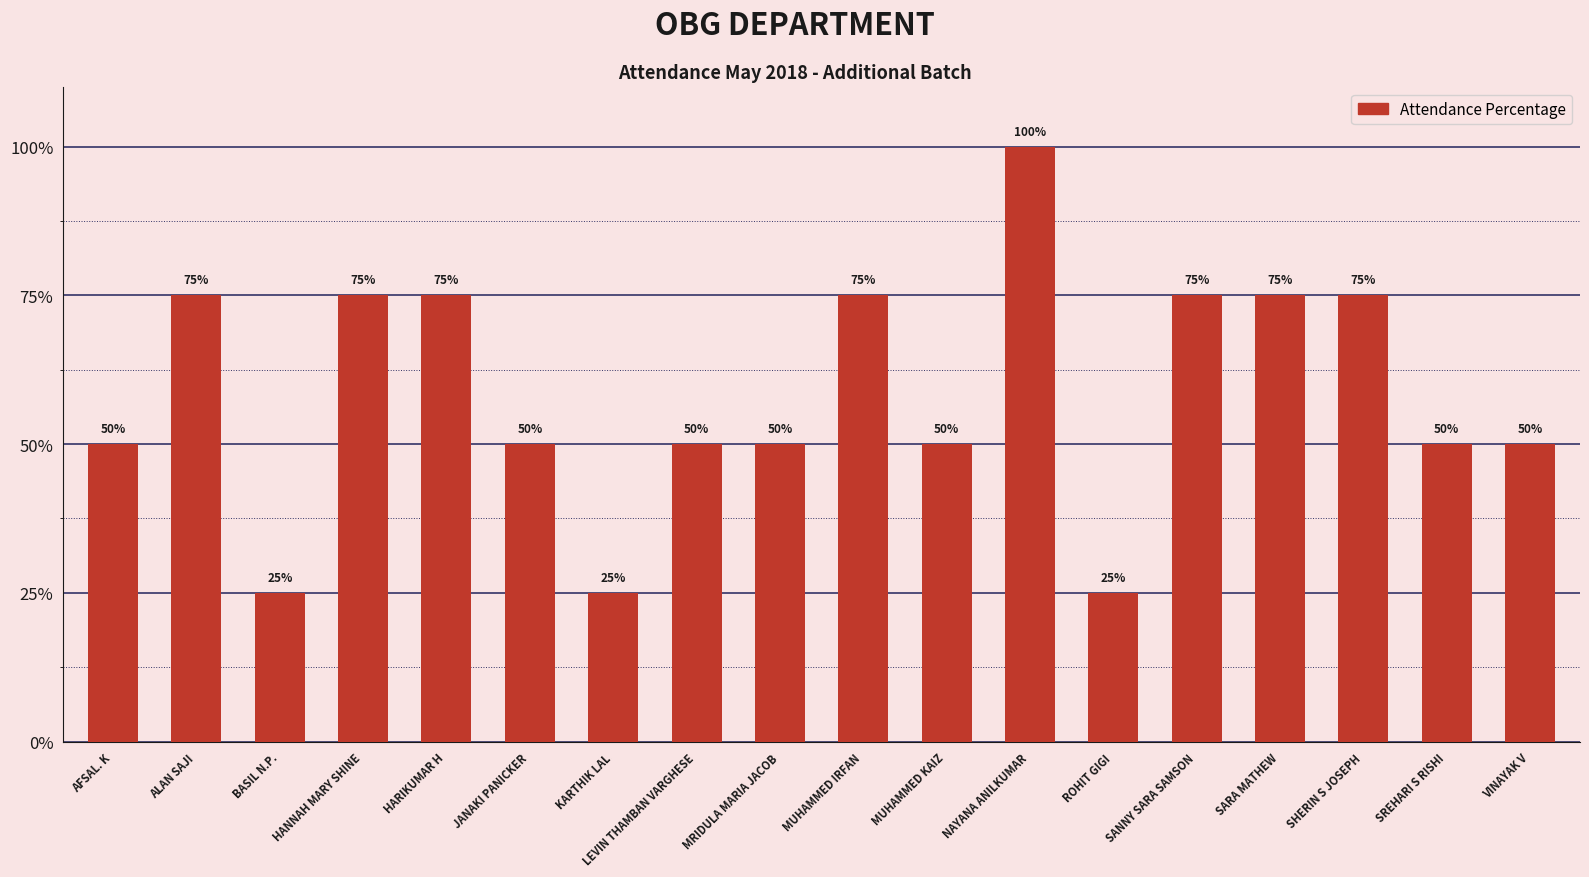

The chart shows a value of 81 at MUHAMMED KAIZ. True or false?

False